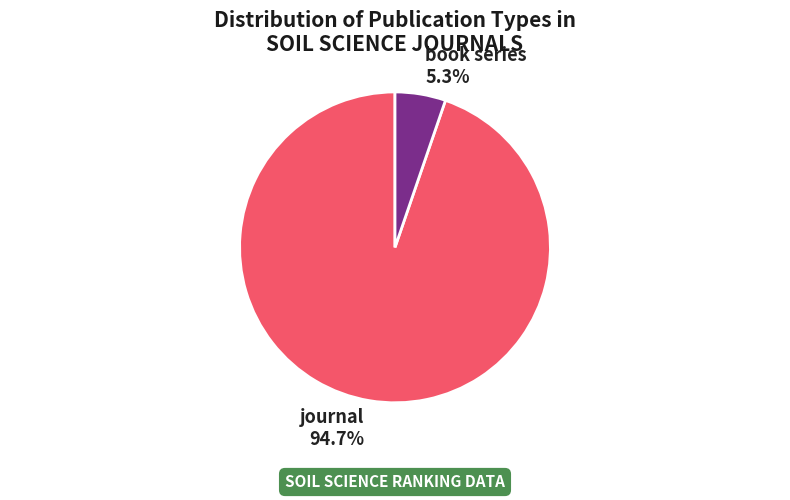

What percentage is the book series slice, to the nearest percent?

5%